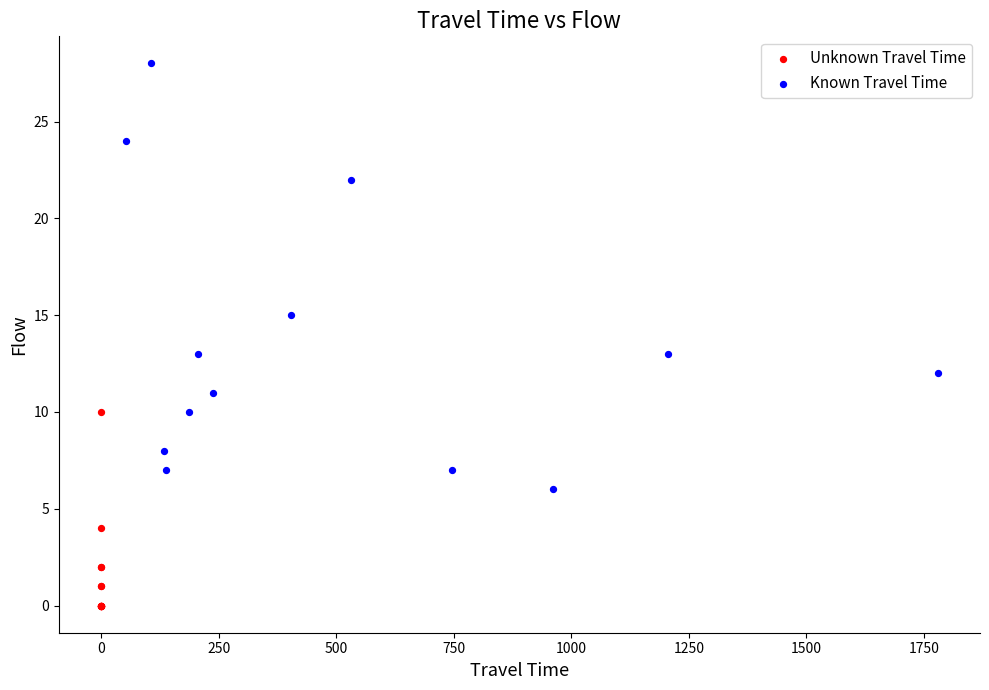

Which series has the largest Y range (max minus min)?

Known Travel Time